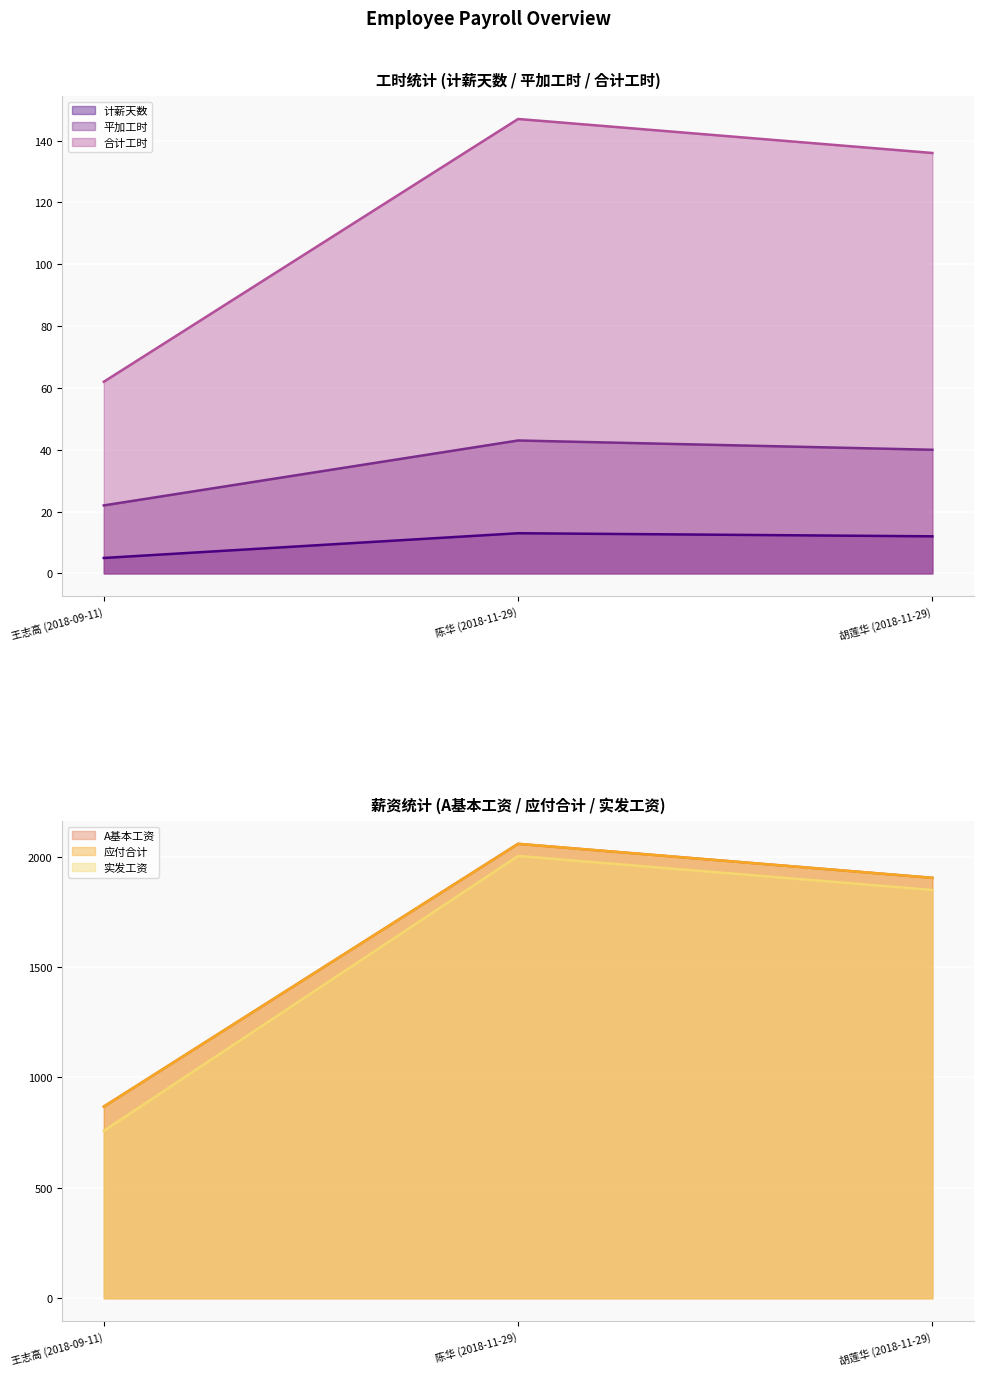

What is the minimum value shown in the chart?

5